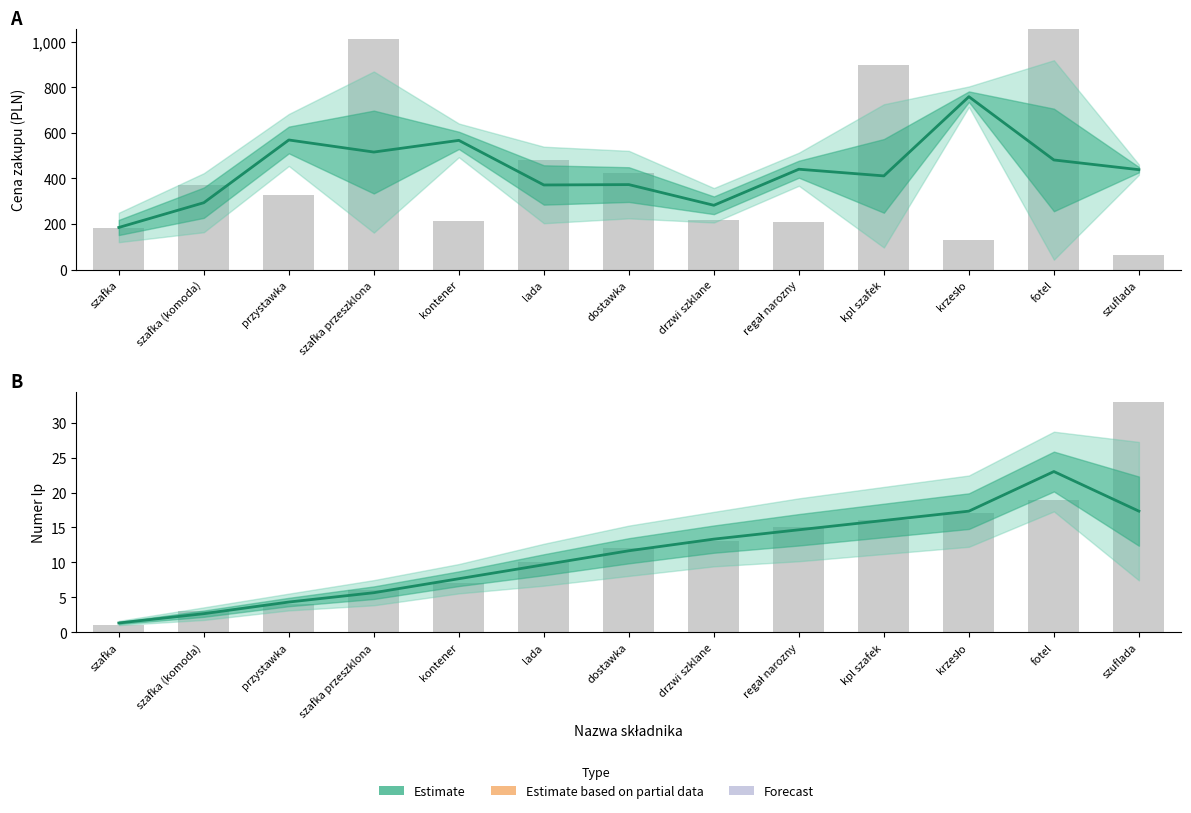

At how many categories does at least one series exceed 283?

11